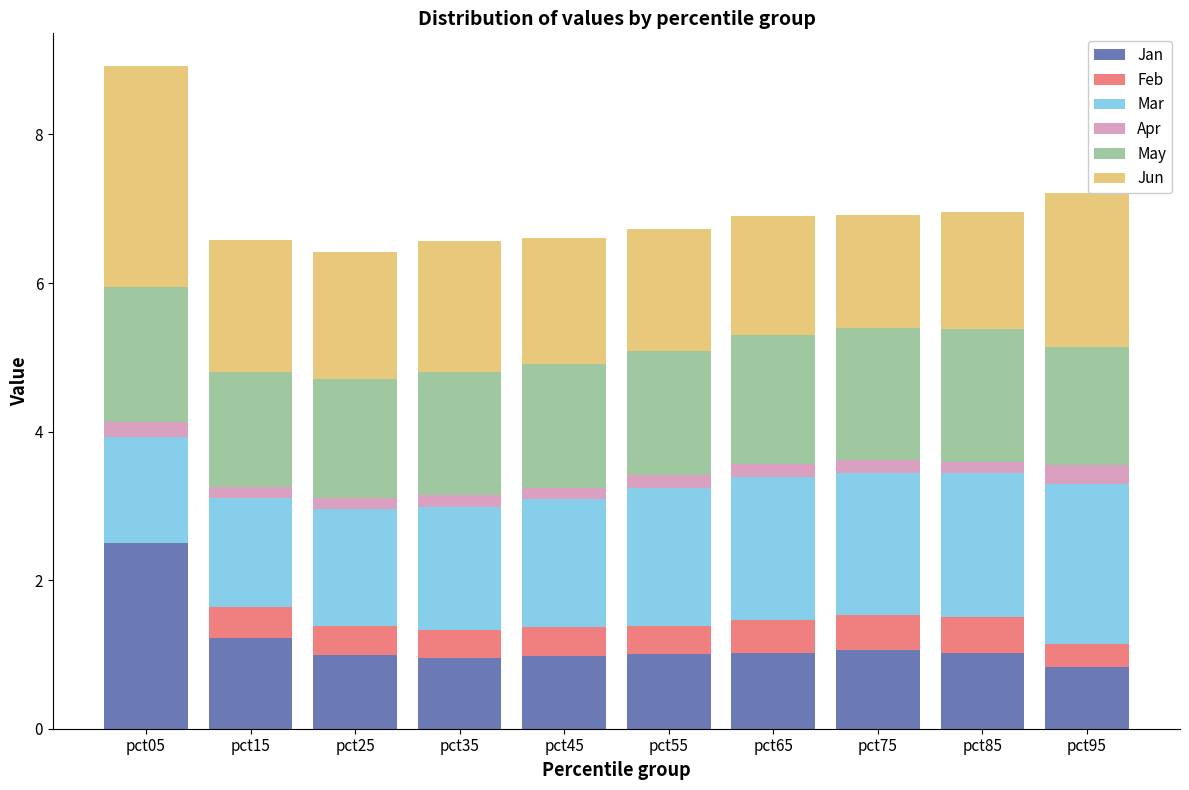

At which category is the sum across all series the highest?

pct05